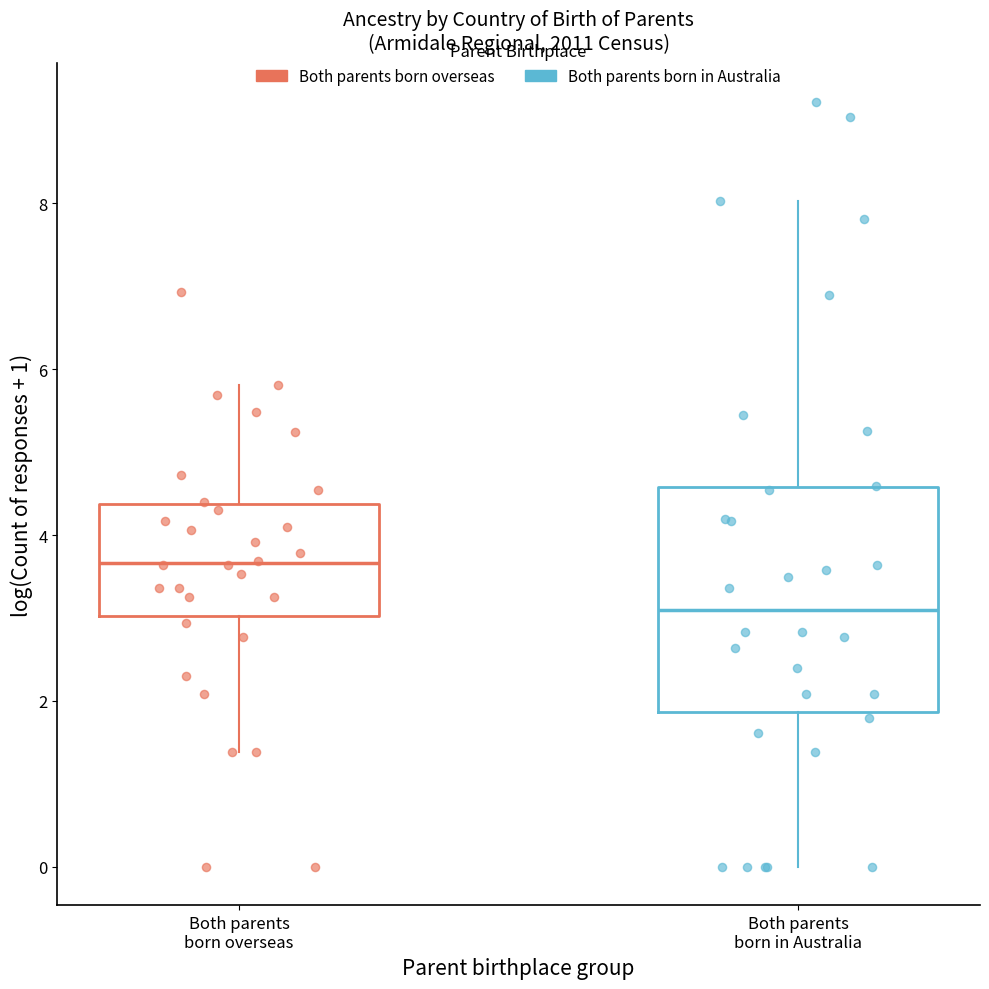

Reading left to right, transcribe this box plot: for each box, give where its median line is, the range the box spans, and where its two whiskers end, as read against the y-axis. The values are not printed on the chart, so give them approximately, as read against the axis.

Both parents born overseas: median 3.6, box 3.0 to 4.4, whiskers 1.4 to 5.8
Both parents born in Australia: median 3.2, box 1.8 to 4.6, whiskers 0.0 to 8.0